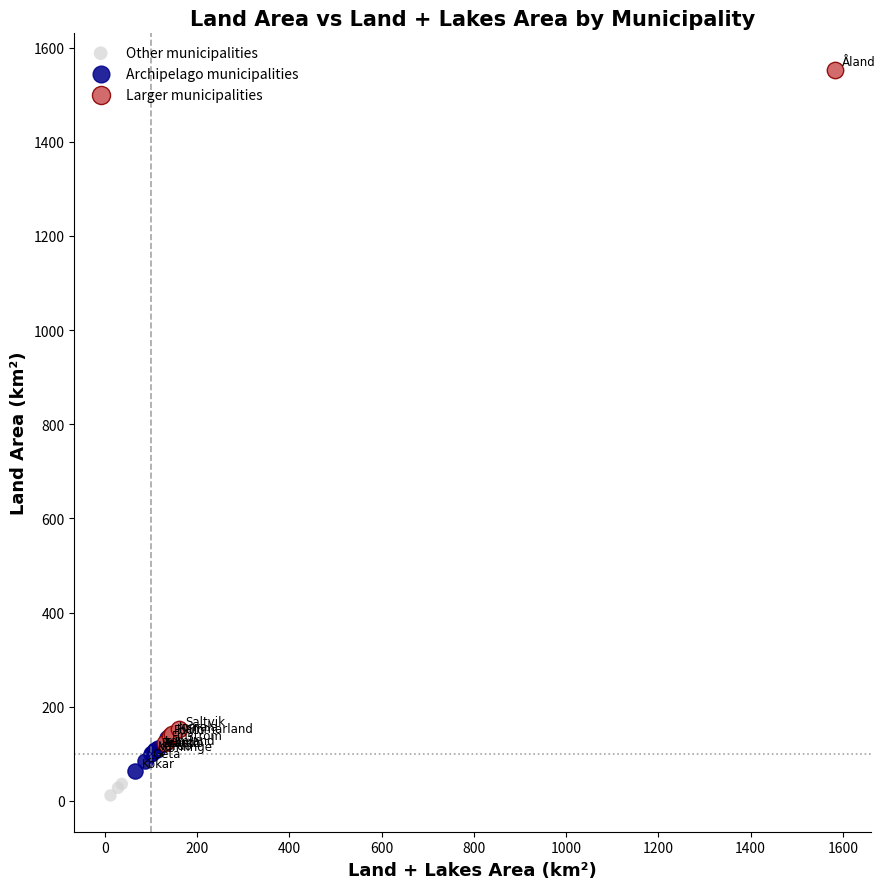

Which series has the widest spread of Y values?

Larger municipalities